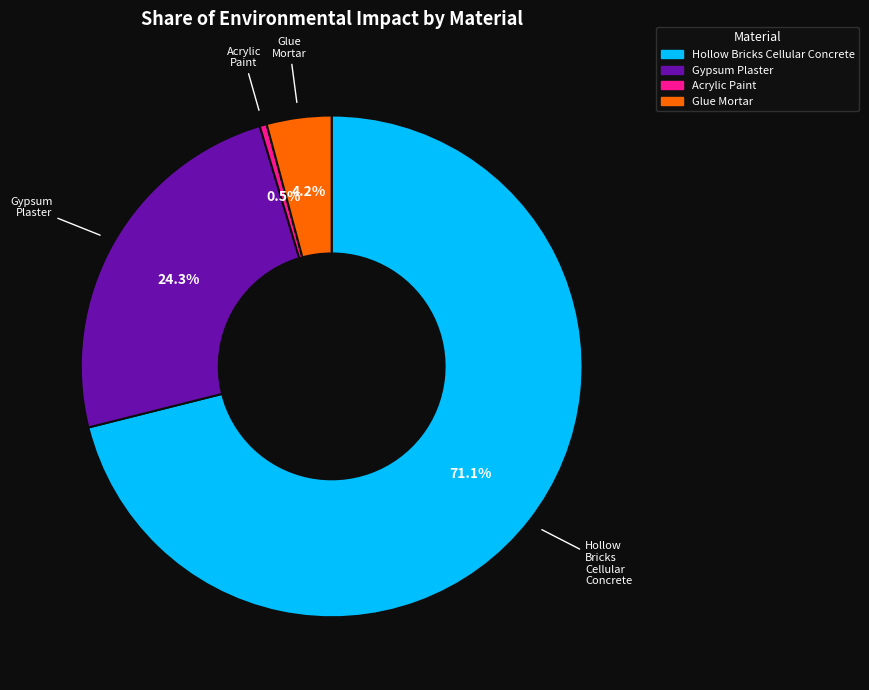

Is there a majority slice in this chart?

Yes